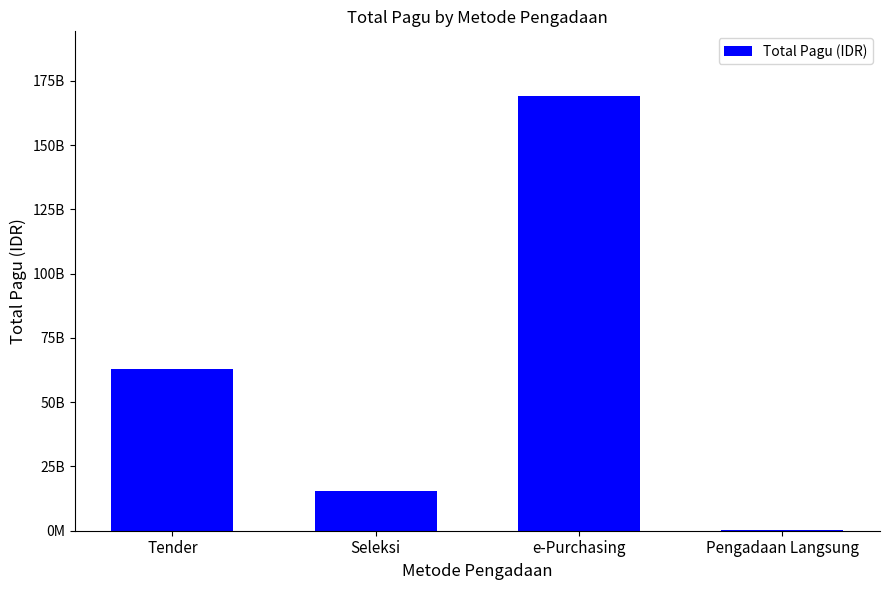

Are the bars horizontal?

No